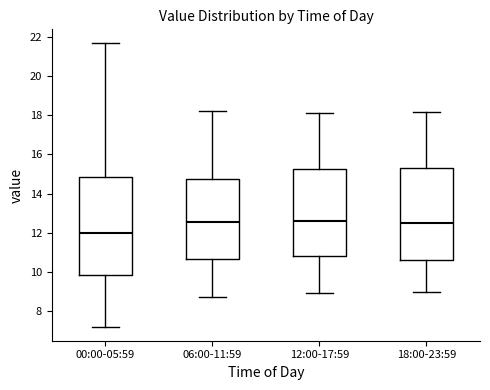

Where is the lower edge of the box for 12:00-17:59 on the y-axis? The values are not printed on the chart, so give them approximately, as read against the axis.

10.8